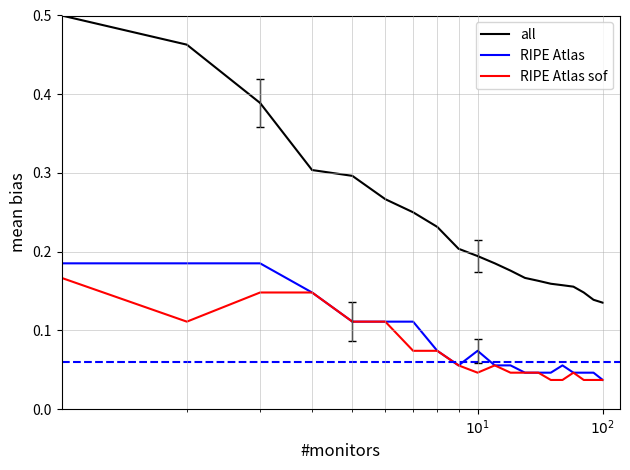

Which series has the largest total across all categories?

all